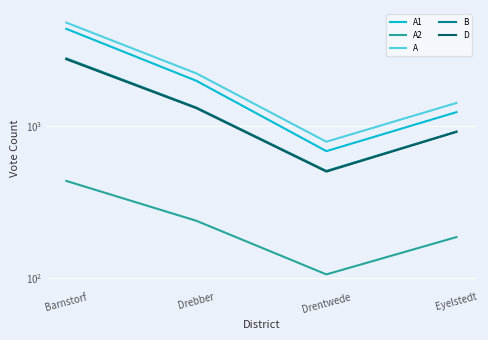

Reading left to right, list all the values displayed in this chart.

A1: Barnstorf=4370	Drebber=1985	Drentwede=682	Eyelstedt=1233
A2: Barnstorf=434	Drebber=237	Drentwede=105	Eyelstedt=185
A: Barnstorf=4804	Drebber=2222	Drentwede=787	Eyelstedt=1418
B: Barnstorf=2788	Drebber=1322	Drentwede=505	Eyelstedt=918
D: Barnstorf=2755	Drebber=1310	Drentwede=500	Eyelstedt=914